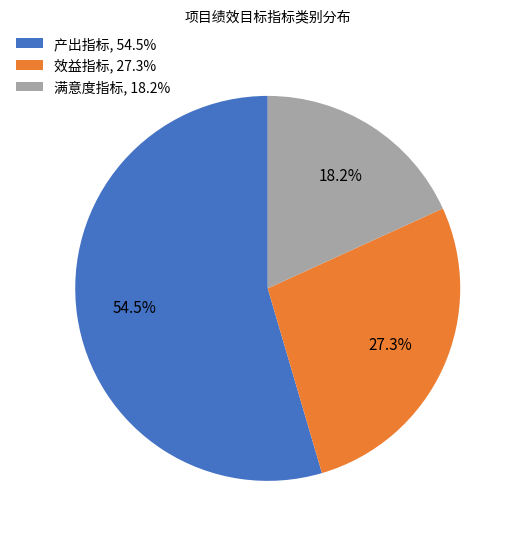

To the nearest percent, what is the difference between the largest and smallest slice percentages?

36%